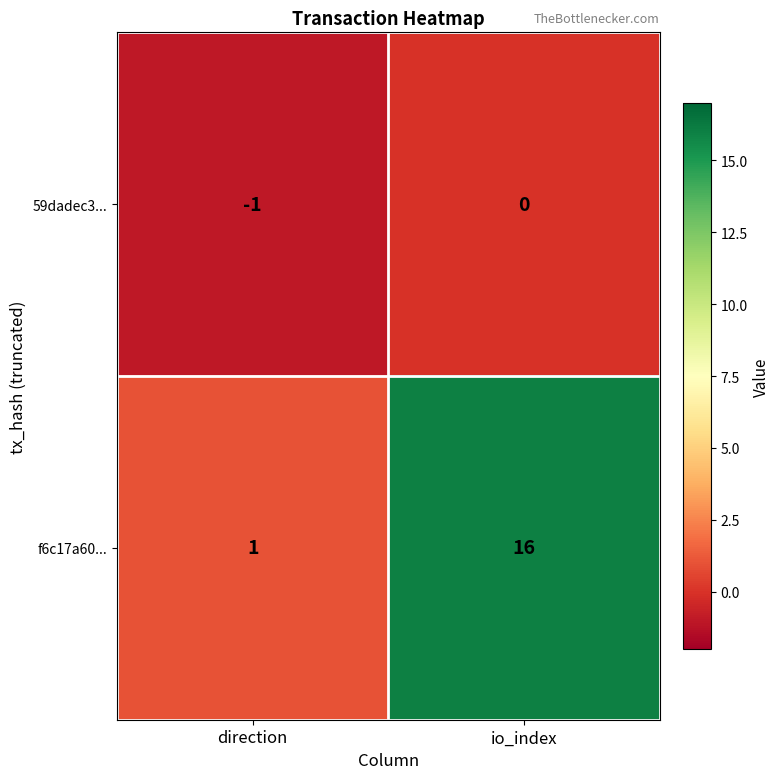

At which category is the sum across all series the highest?

io_index